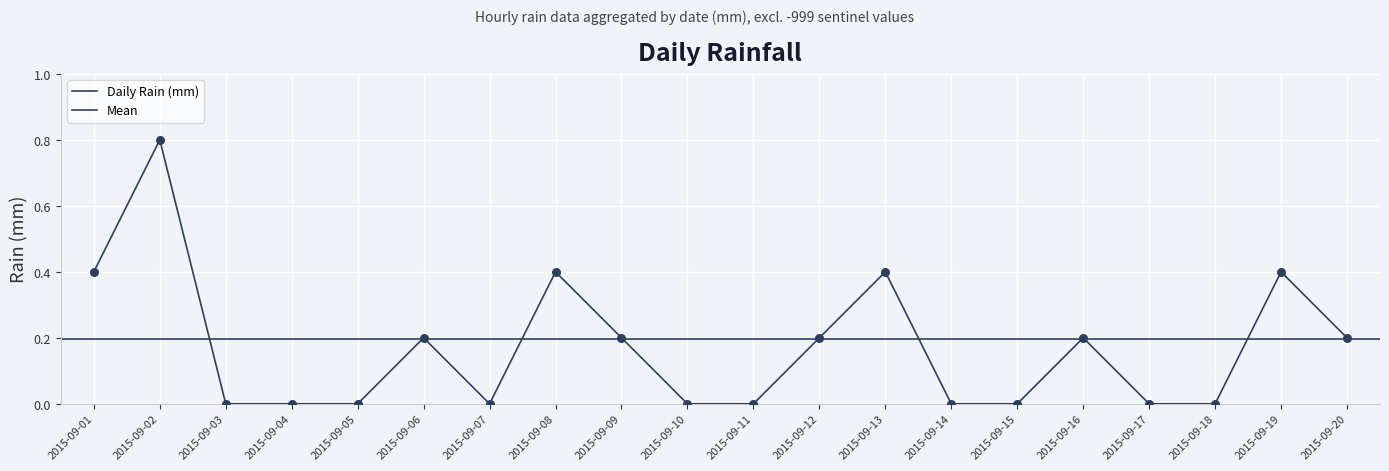

Between 2015-09-13 and 2015-09-17, which is larger?

2015-09-13